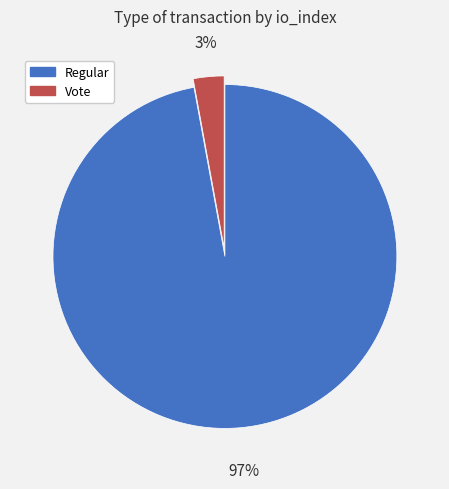

Which has a higher value, Vote or Regular?

Regular